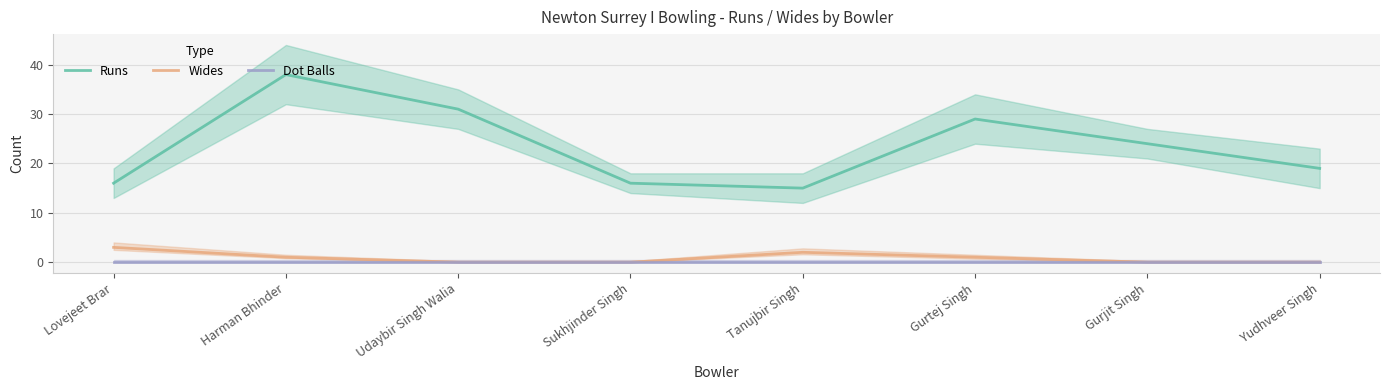

Which series has the largest range (max minus min)?

Runs